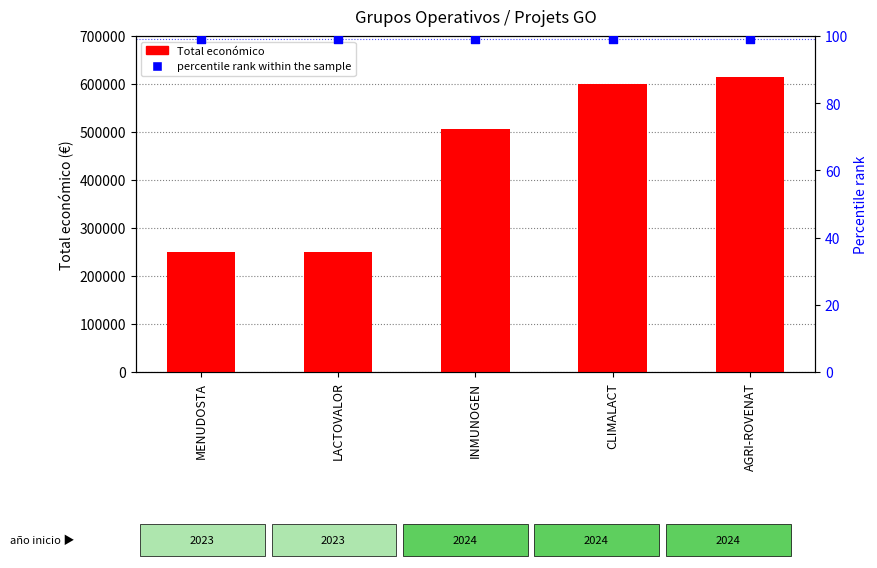

What is the total value across all series at MENUDOSTA?

250099